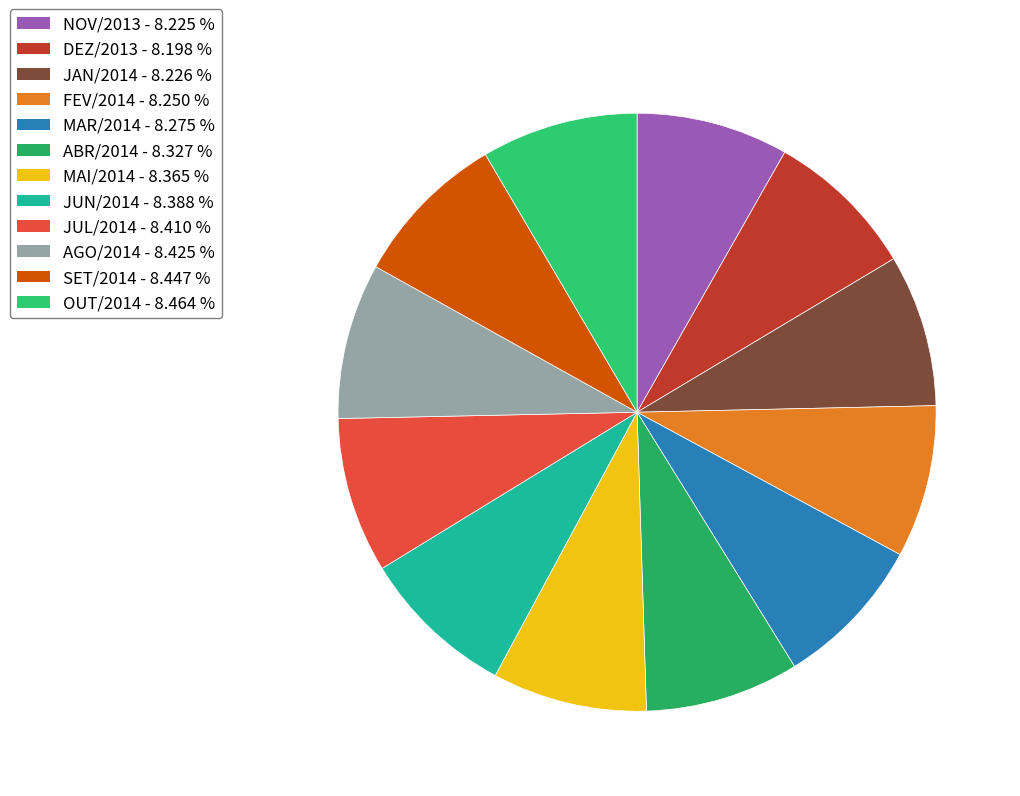

How many slices are in this pie chart?

12